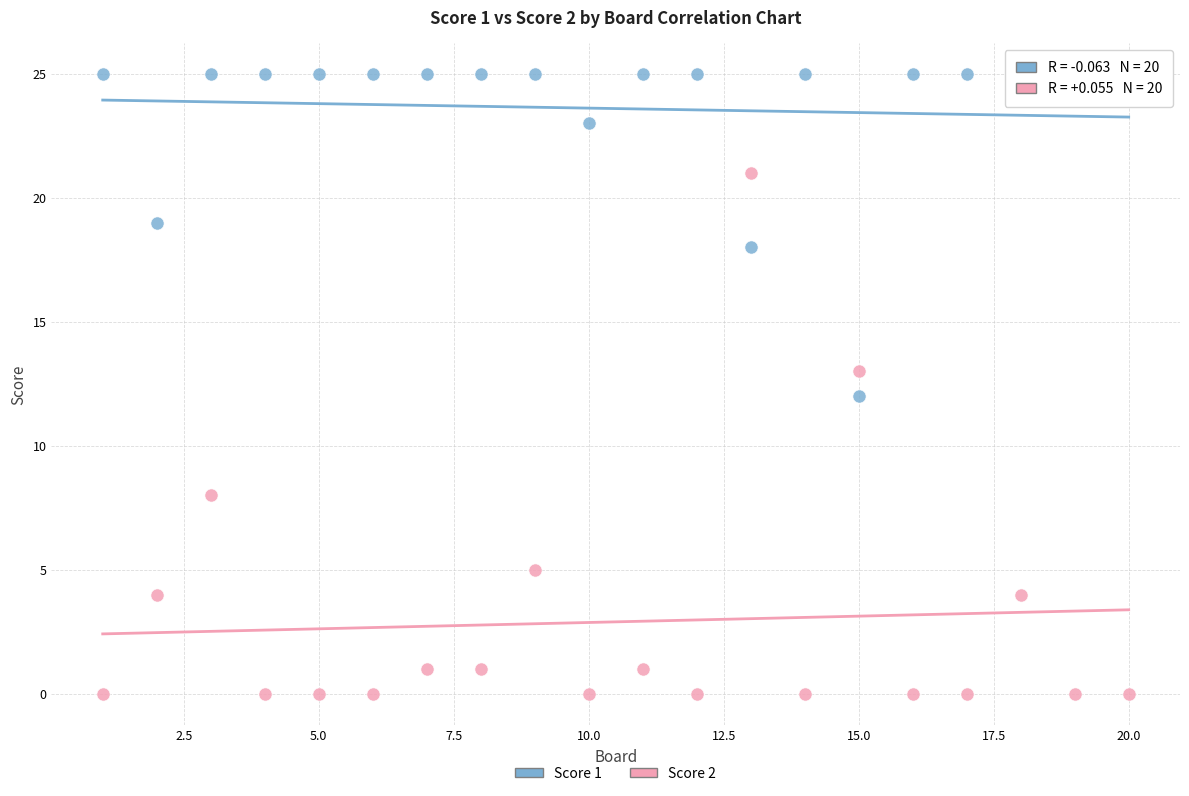

Which series has the largest Y range (max minus min)?

Score 2